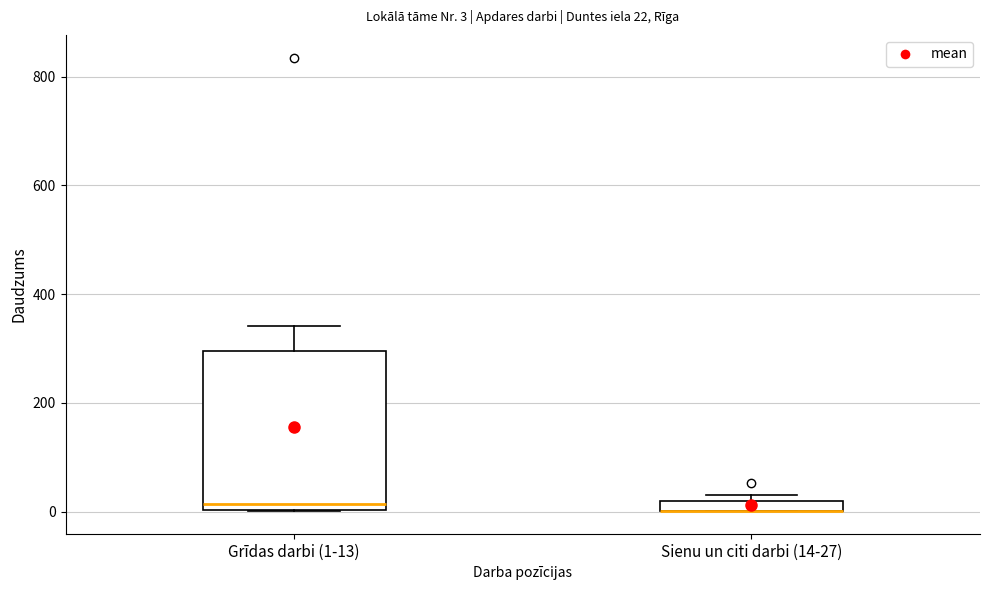

Comparing the boxes themselves (not the whiskers), which one is the tallest?

Grīdas darbi (1-13)